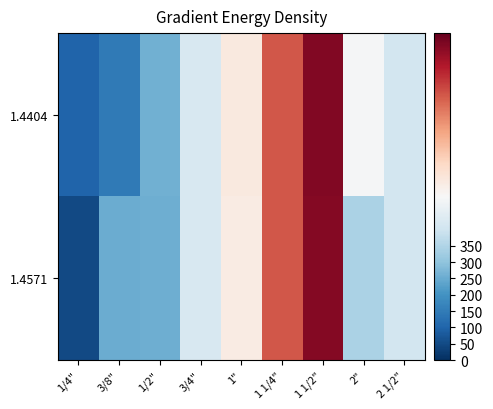

Which series has the largest total across all categories?

1.4404